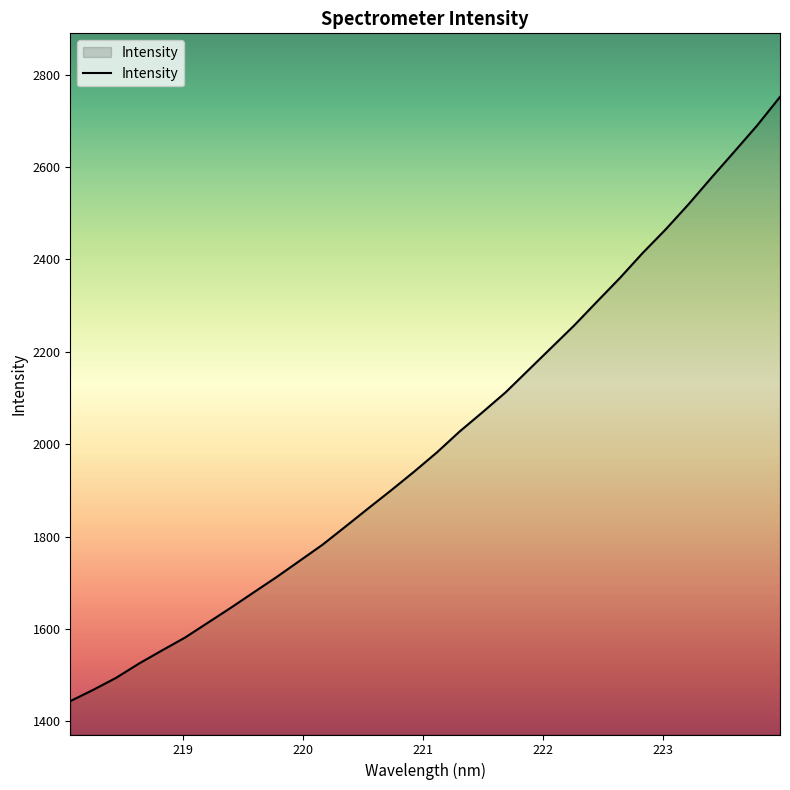

How many lines are shown in the chart?

1